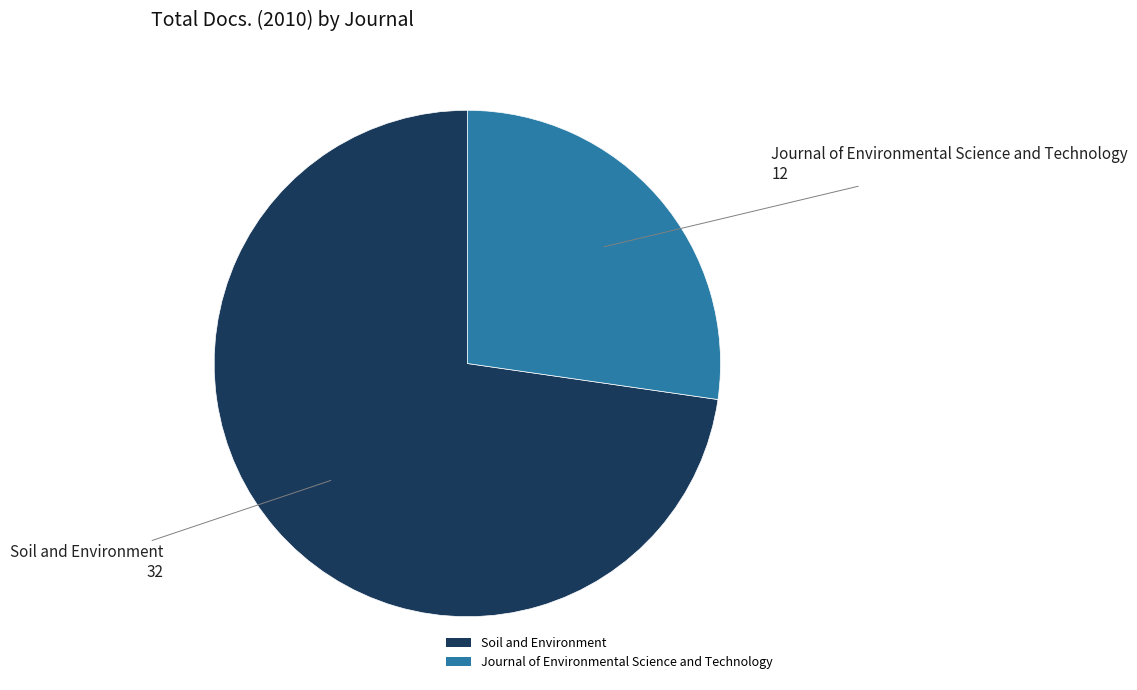

Between Soil and Environment and Journal of Environmental Science and Technology, which is larger?

Soil and Environment